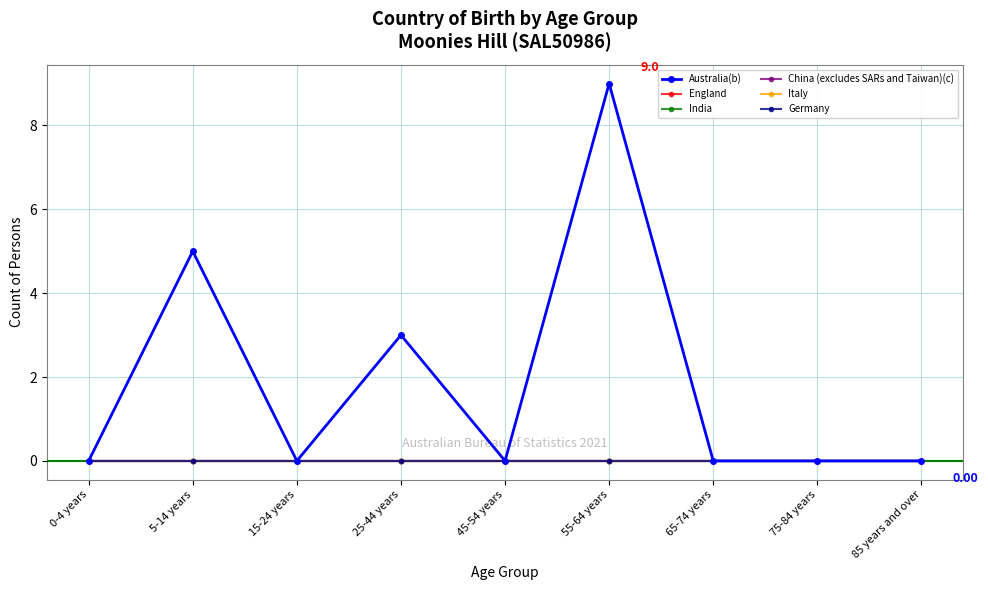

Does the chart have visible grid lines?

Yes